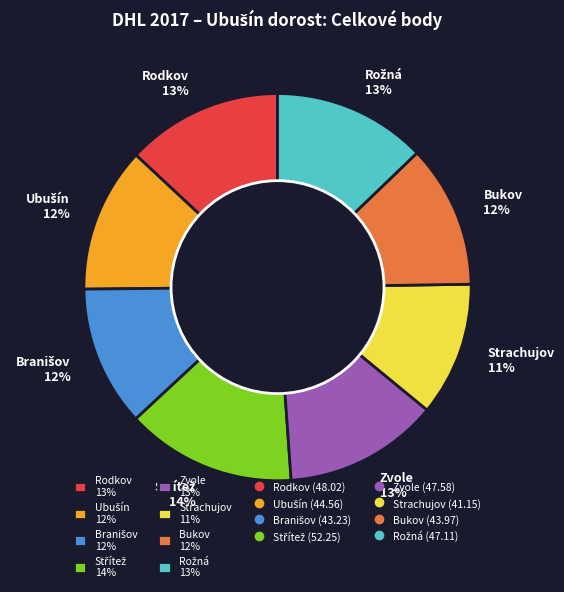

Is the sum of Bukov 12% and Strachujov 11% greater than half?

No